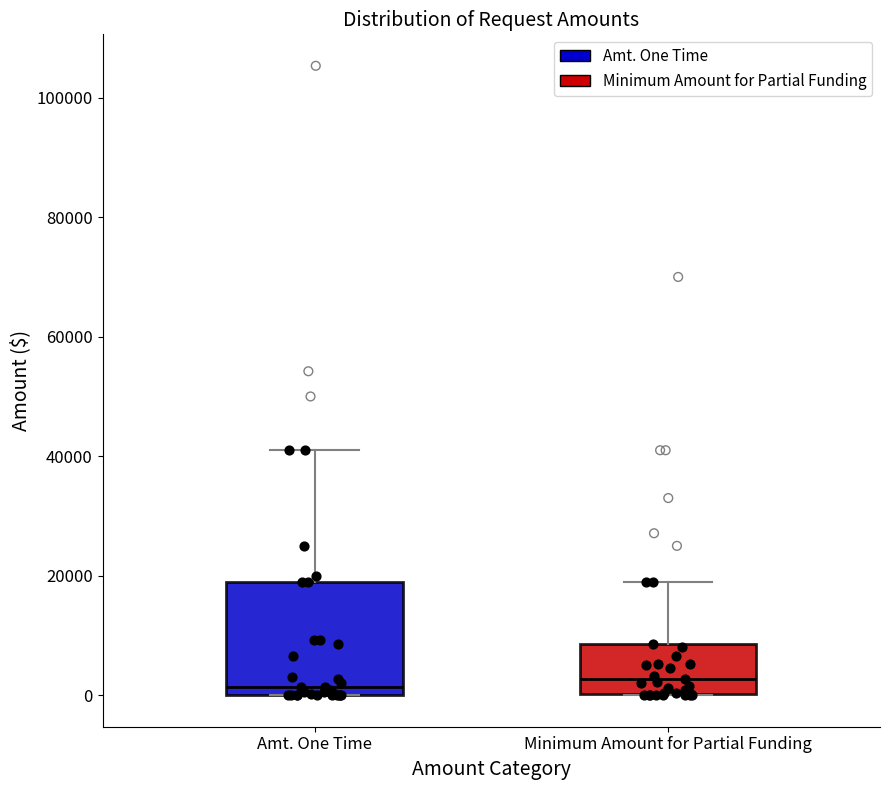

Which box is the tallest, from its lower edge to its upper edge?

Amt. One Time